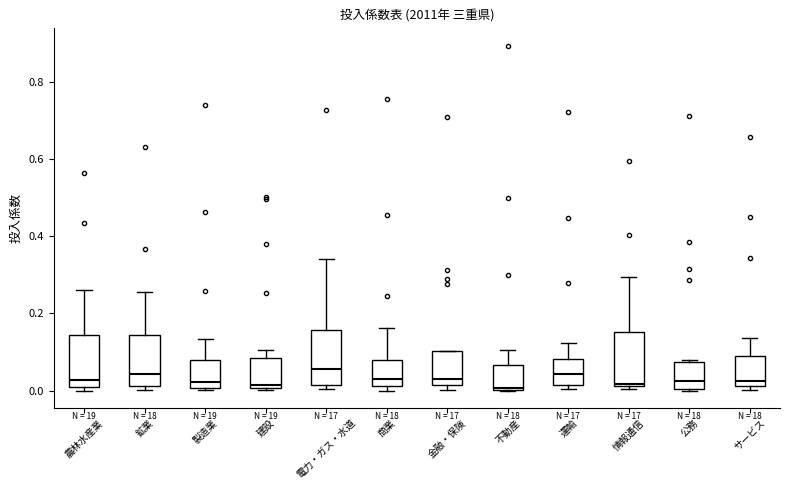

Reading left to right, transcribe this box plot: for each box, give where its median line is, the range the box spans, and where its two whiskers end, as read against the y-axis. The values are not printed on the chart, so give them approximately, as read against the axis.

農林水産業: median 0.02, box 0.00 to 0.14, whiskers 0.00 (just below the box's lower edge) to 0.26
鉱業: median 0.04, box 0.02 to 0.14, whiskers 0.00 to 0.26
製造業: median 0.02, box 0.00 to 0.08, whiskers 0.00 to 0.14
建設: median 0.02, box 0.00 to 0.08, whiskers 0.00 (just below the box's lower edge) to 0.10
電力・ガス・水道: median 0.06, box 0.02 to 0.16, whiskers 0.00 to 0.34
商業: median 0.04, box 0.02 to 0.08, whiskers 0.00 to 0.16
金融・保険: median 0.04, box 0.02 to 0.10, whiskers 0.00 to 0.10
不動産: median 0.00, box 0.00 to 0.06, whiskers 0.00 to 0.10
運輸: median 0.04, box 0.02 to 0.08, whiskers 0.00 to 0.12
情報通信: median 0.02, box 0.02 to 0.16, whiskers 0.00 to 0.30
公務: median 0.02, box 0.00 to 0.08, whiskers 0.00 to 0.08
サービス: median 0.02 (just above the box's lower edge), box 0.02 to 0.10, whiskers 0.00 to 0.14